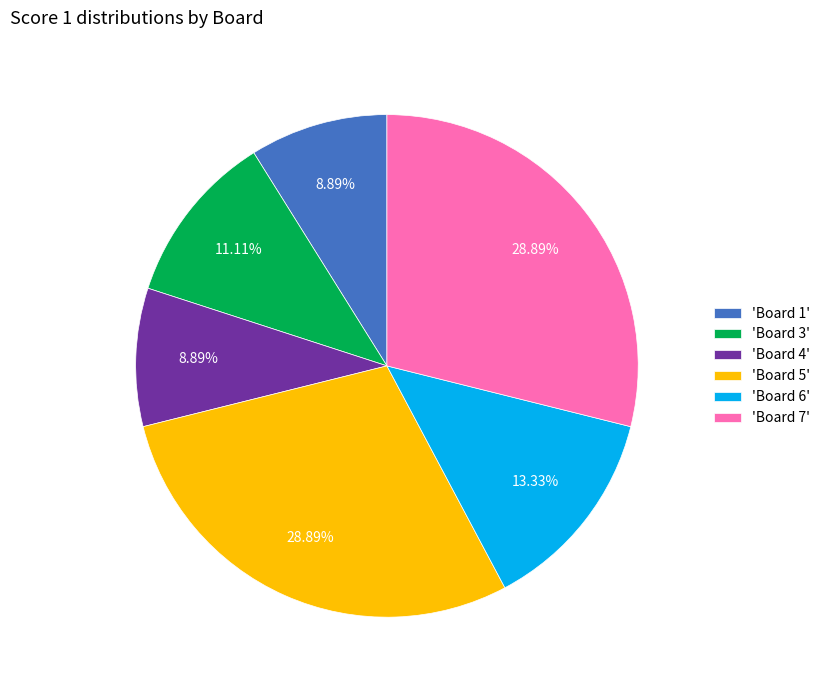

To the nearest percent, what is the average slice percentage?

17%